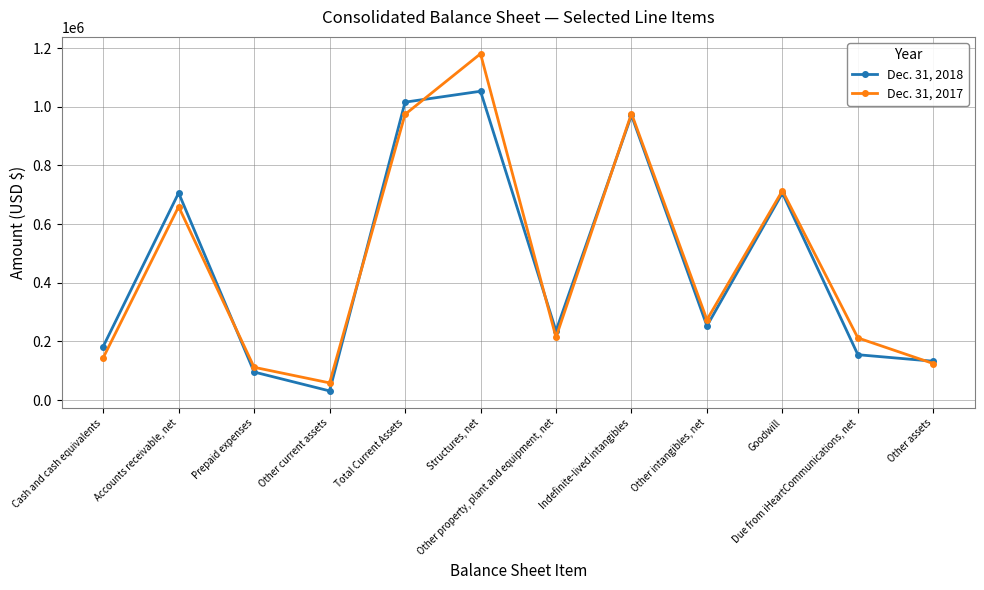

What is the maximum value shown in the chart?

1180882